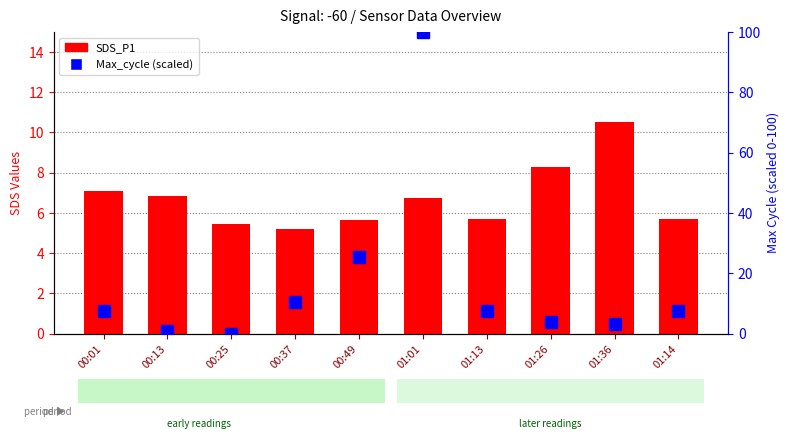

At how many categories does at least one series exceed 98?

1